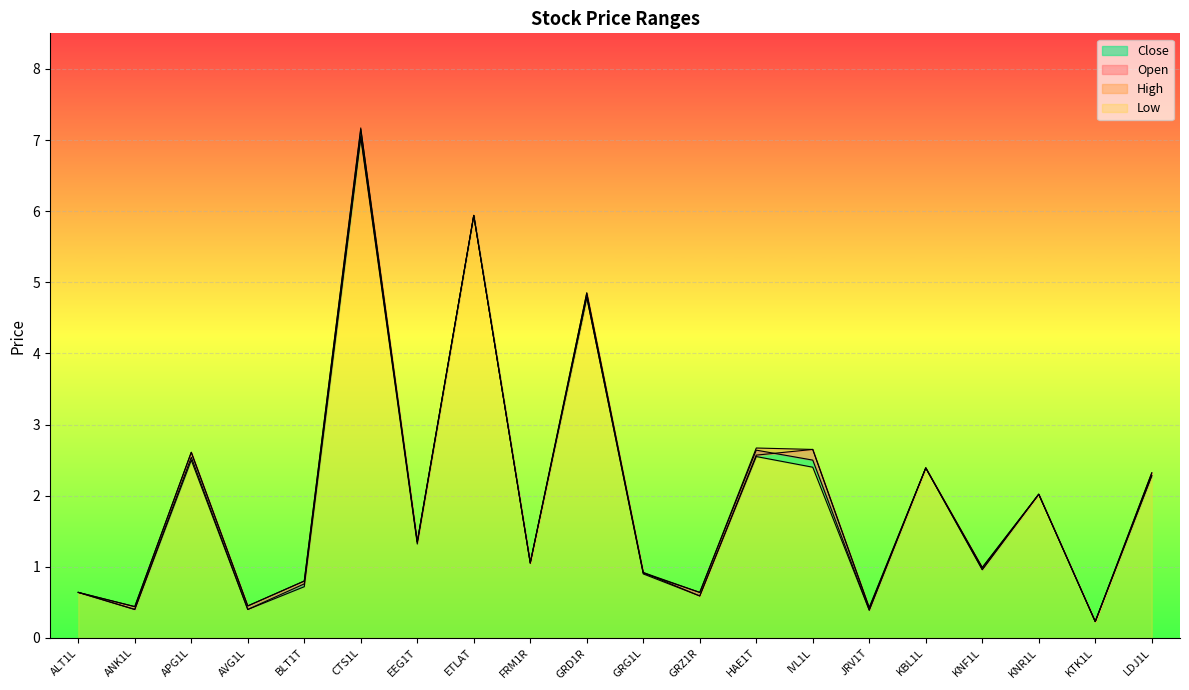

Which series has the largest total across all categories?

High